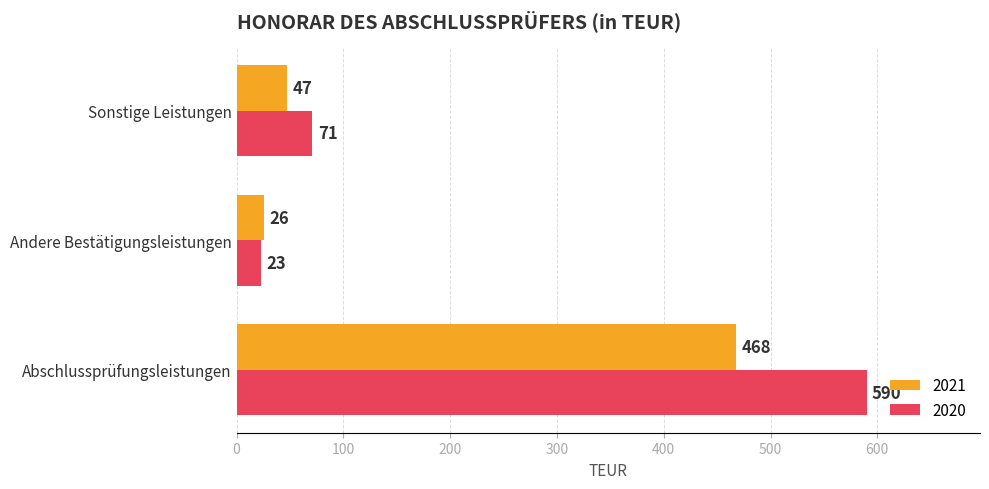

What is the spread (max minus min) of values at Abschlussprüfungsleistungen?

122